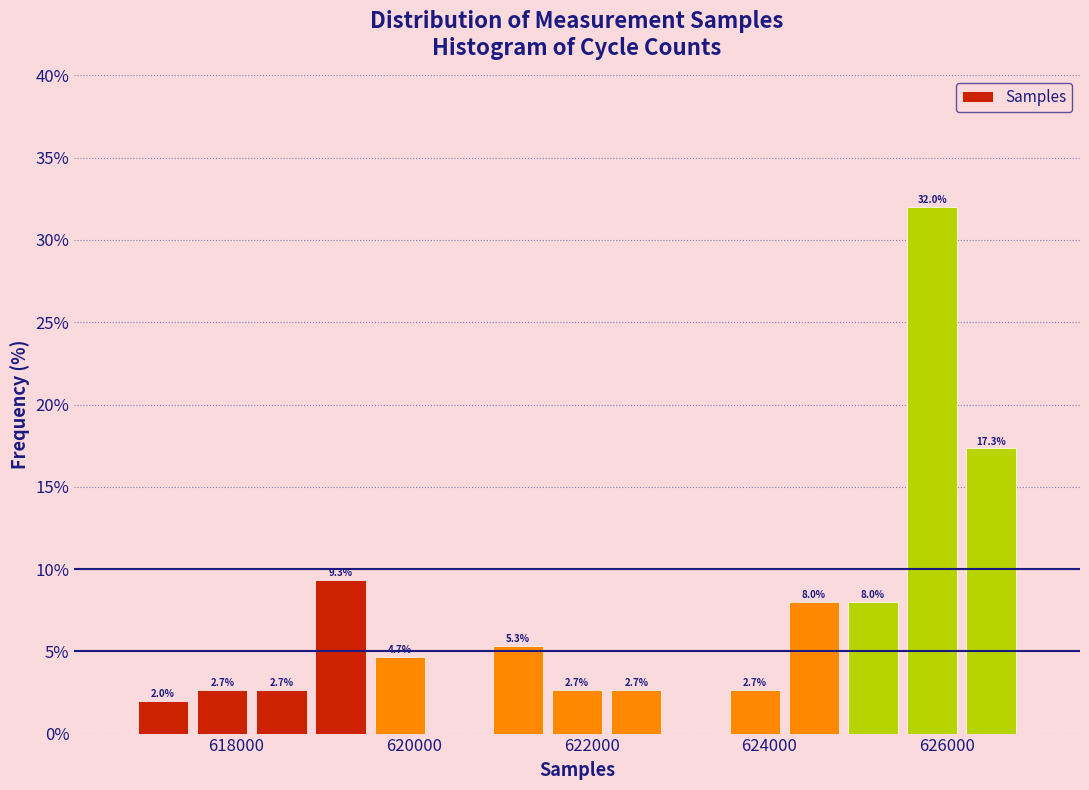

Read against the x-axis, roughly where is the centre of the tallest bar?

625800